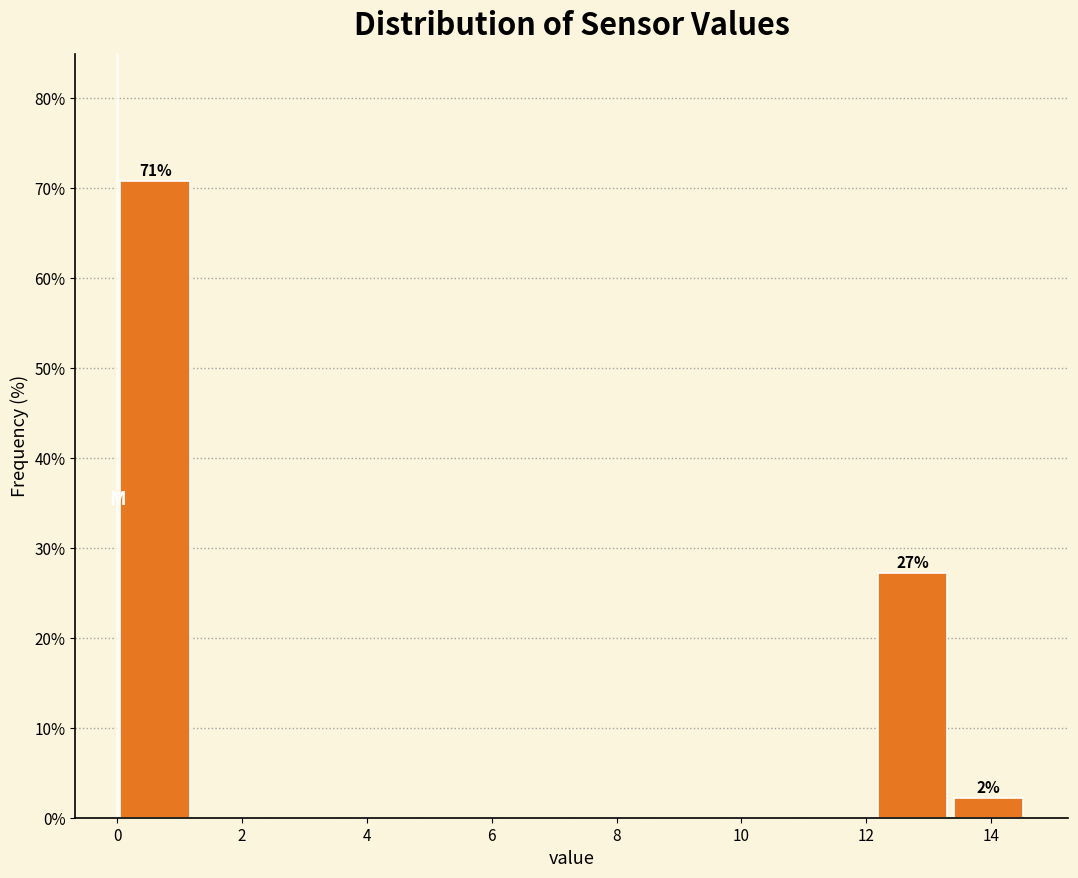

Over which range of the x-axis is the bar tallest?

0.0 to 1.2